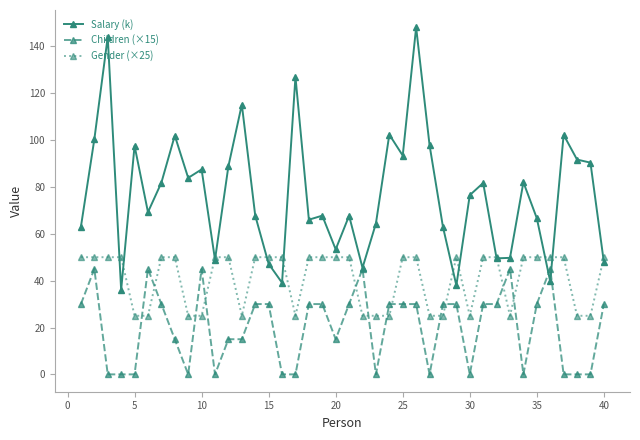

Which series has the largest range (max minus min)?

Salary (k)